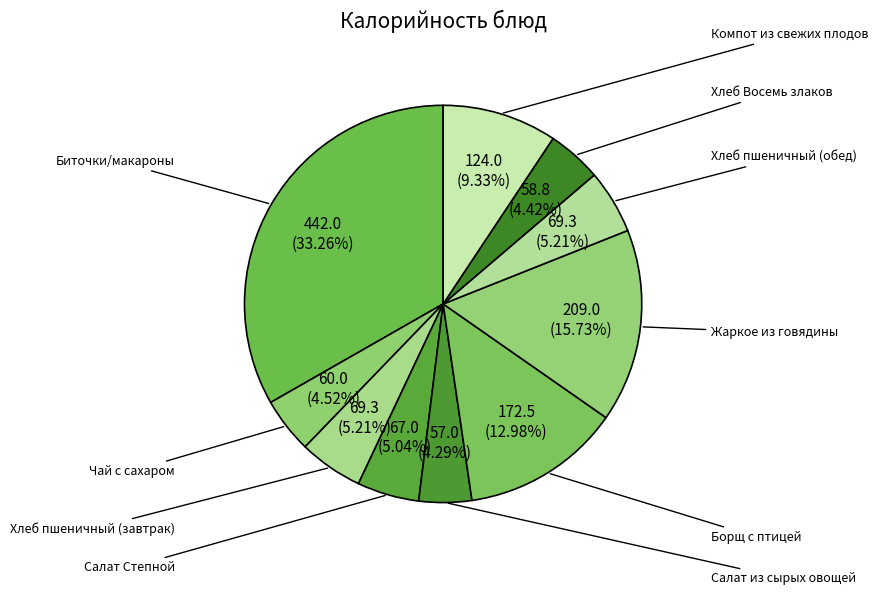

Is there any slice that represents more than half of the pie?

No